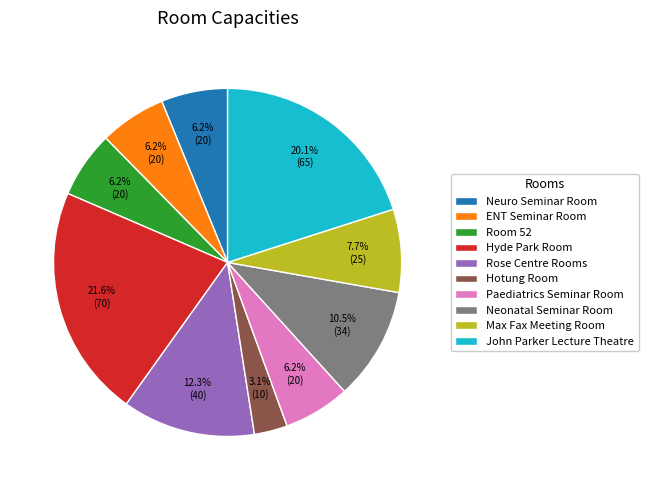

Does Hotung Room account for over 50% of the chart?

No